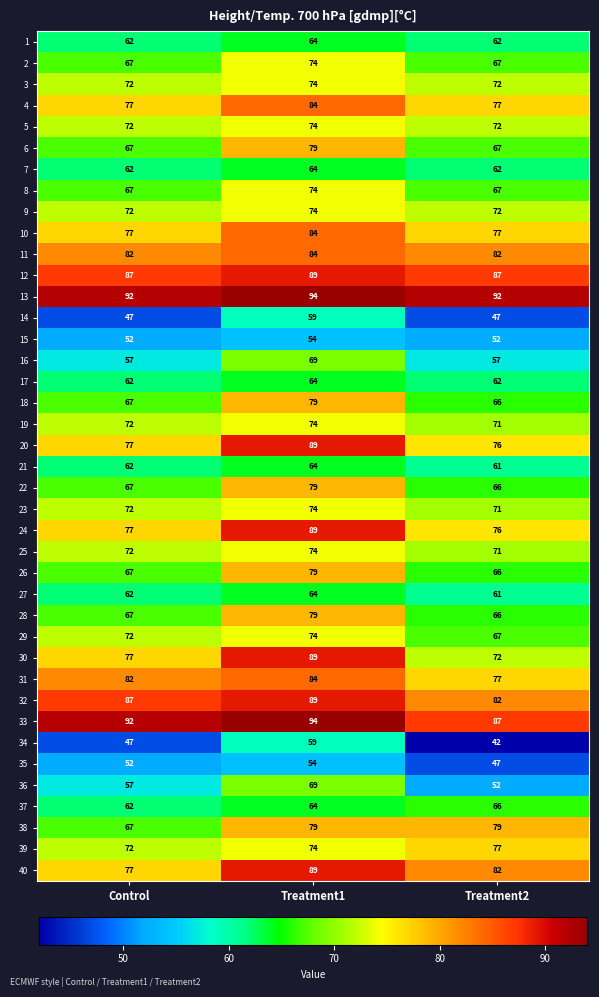

How many categories are shown in the chart?

3